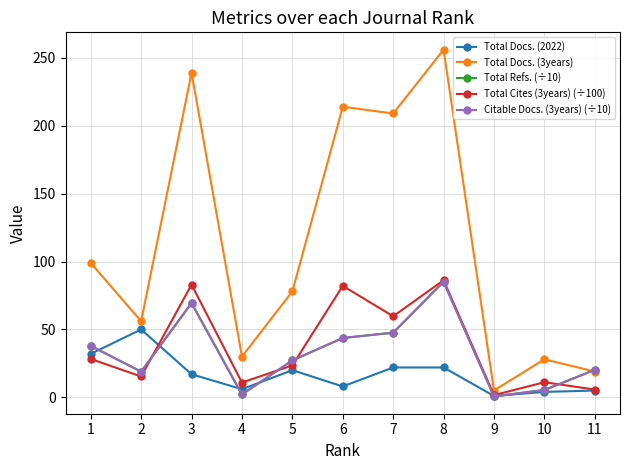

True or false: Total Docs. (2022) and Total Docs. (3years) intersect in this chart.

False